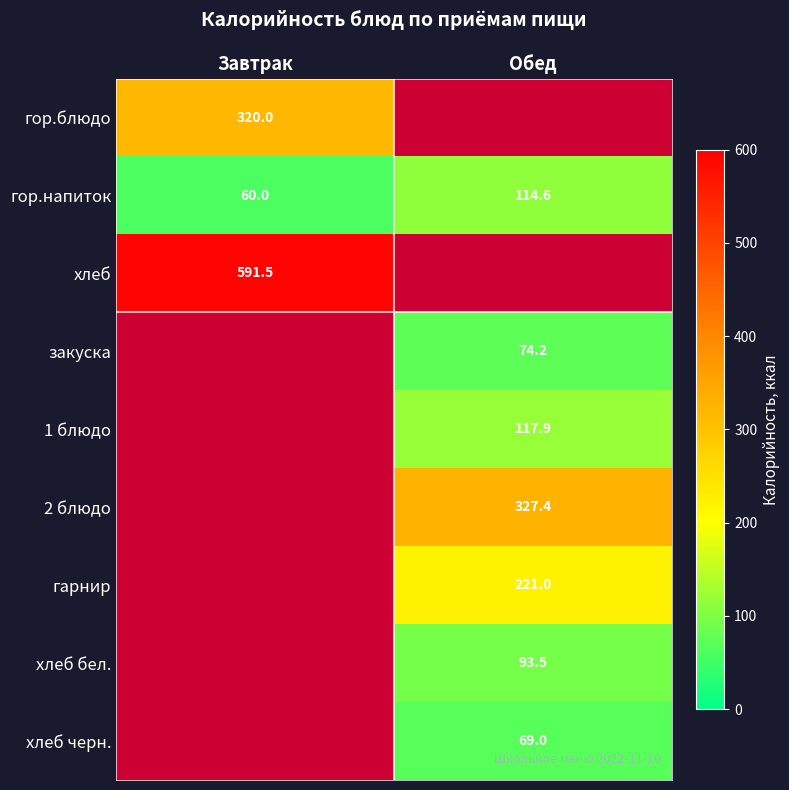

At which category is the sum across all series the highest?

Обед